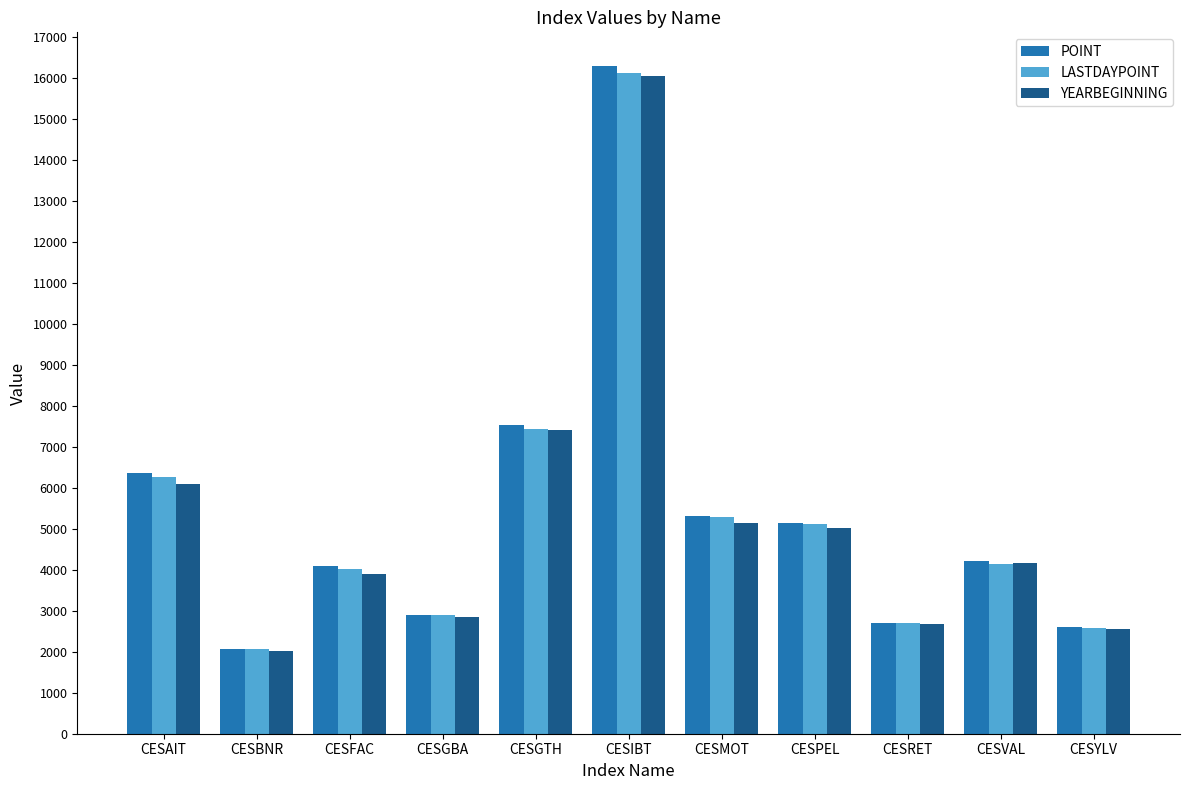

What is the greatest value displayed?

16295.4